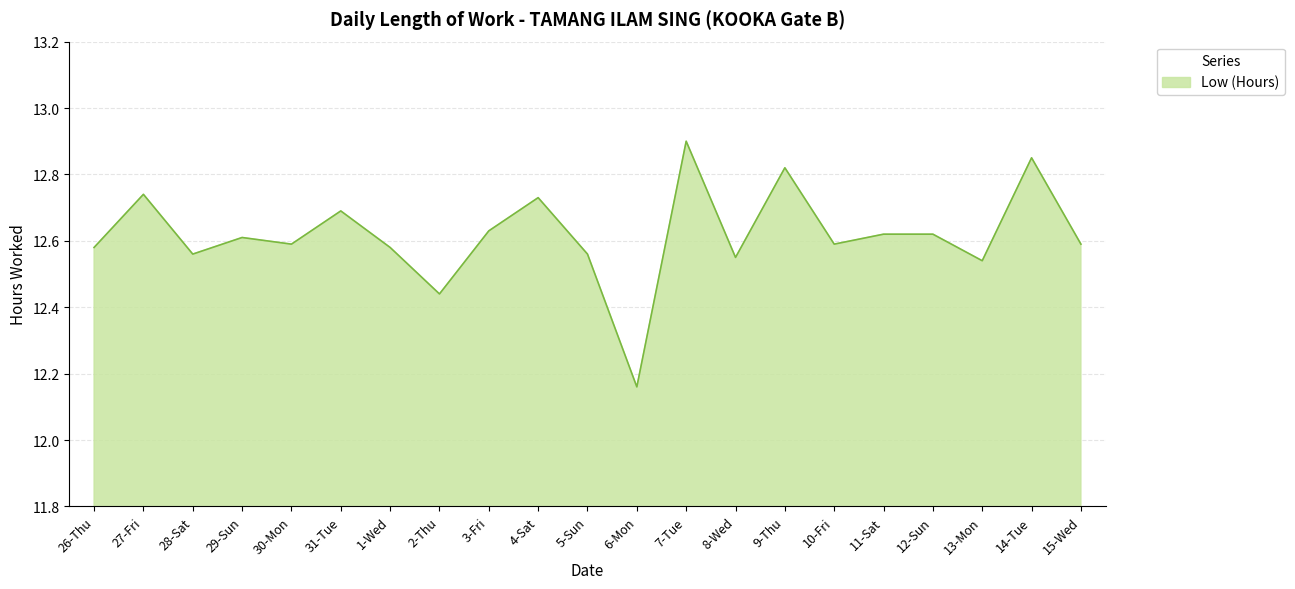

At which label is the value closest to 12?

6-Mon